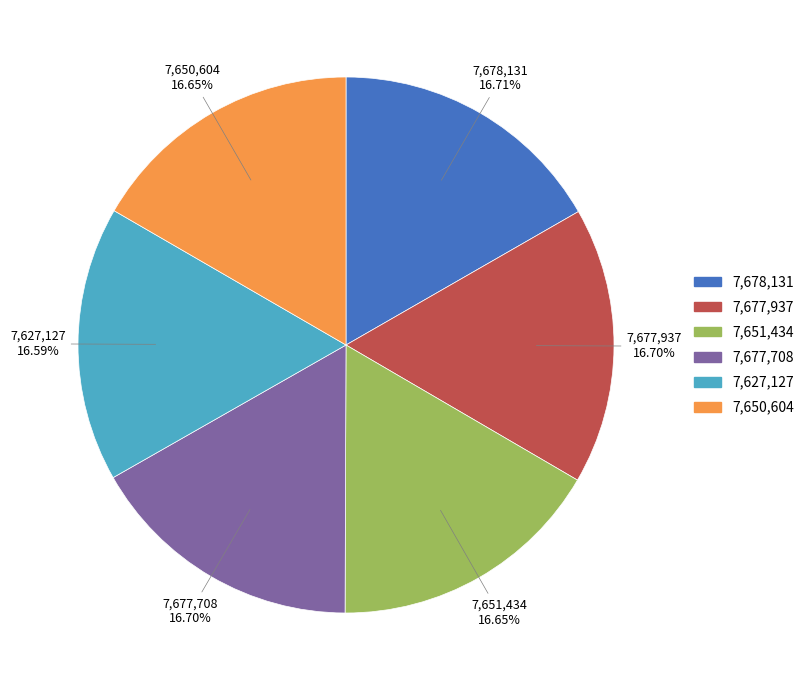

Is there any slice that represents more than half of the pie?

No